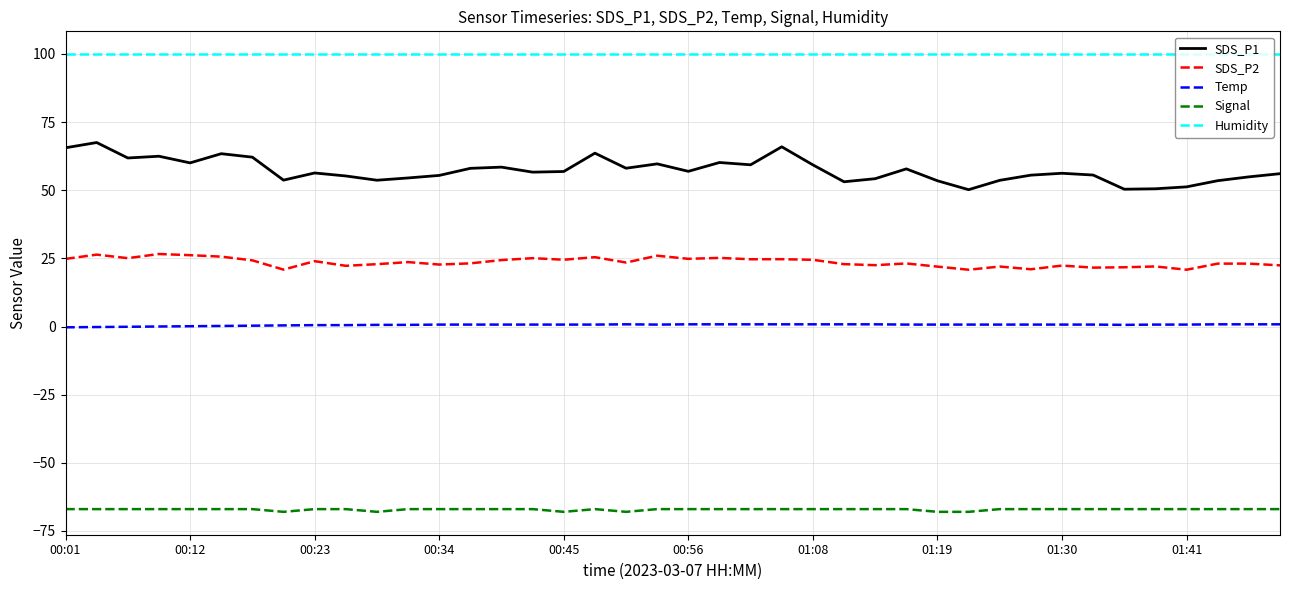

Which series has the largest total across all categories?

Humidity